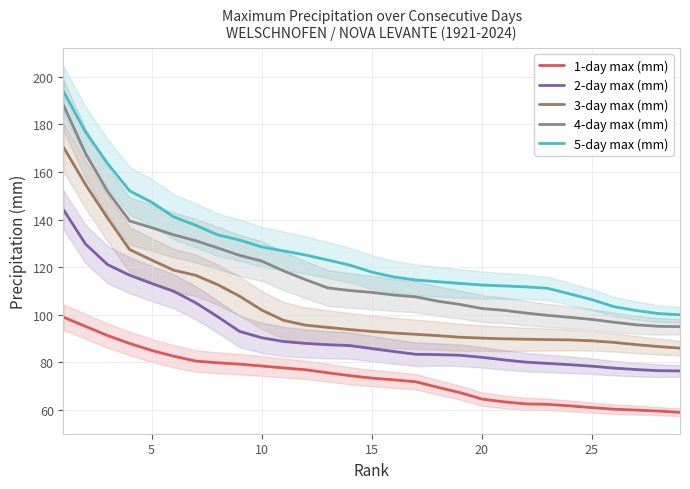

Which series has the largest total across all categories?

5-day max (mm)